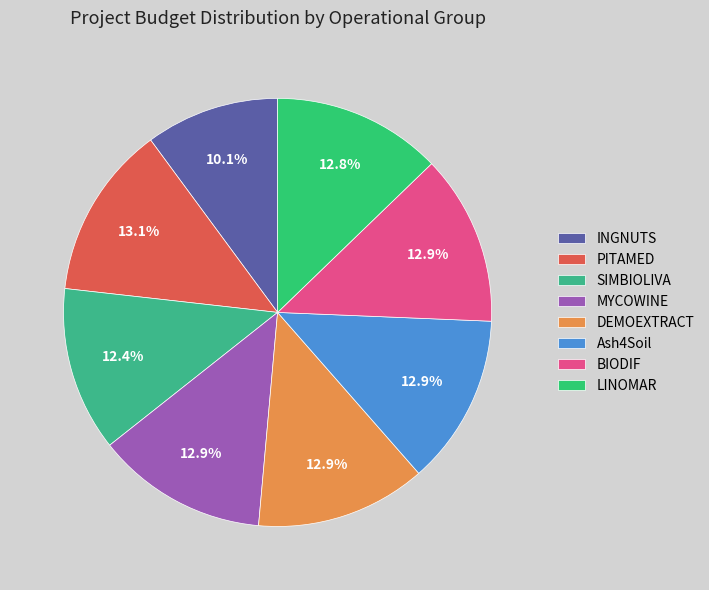

Rank the categories by value from lowest to highest.

INGNUTS, SIMBIOLIVA, LINOMAR, BIODIF, Ash4Soil, DEMOEXTRACT, MYCOWINE, PITAMED